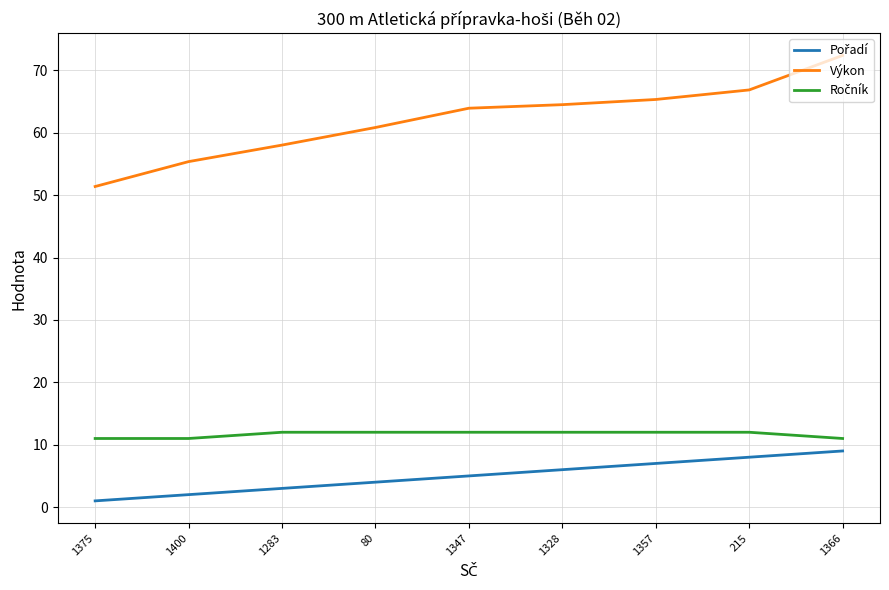

What is the spread (max minus min) of values at 1357?

58.3